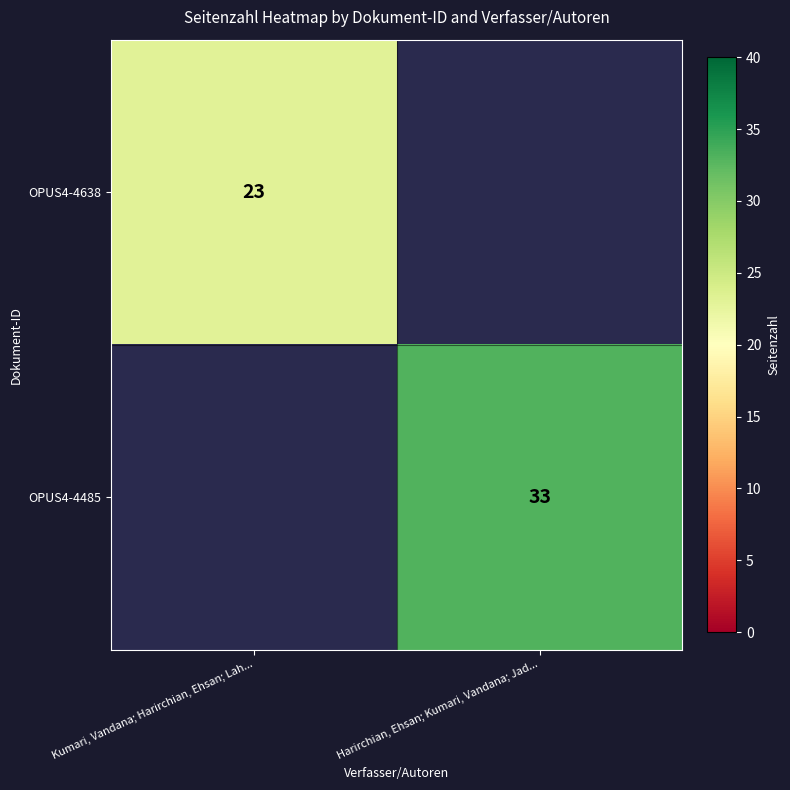

The value of OPUS4-4485 at Harirchian, Ehsan; Kumari, Vandana; Jad... is 57. True or false?

False